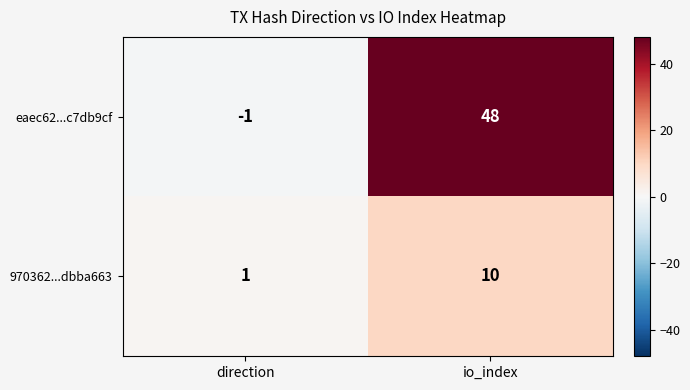

The eaec62...c7db9cf series shows 48 at io_index. True or false?

True